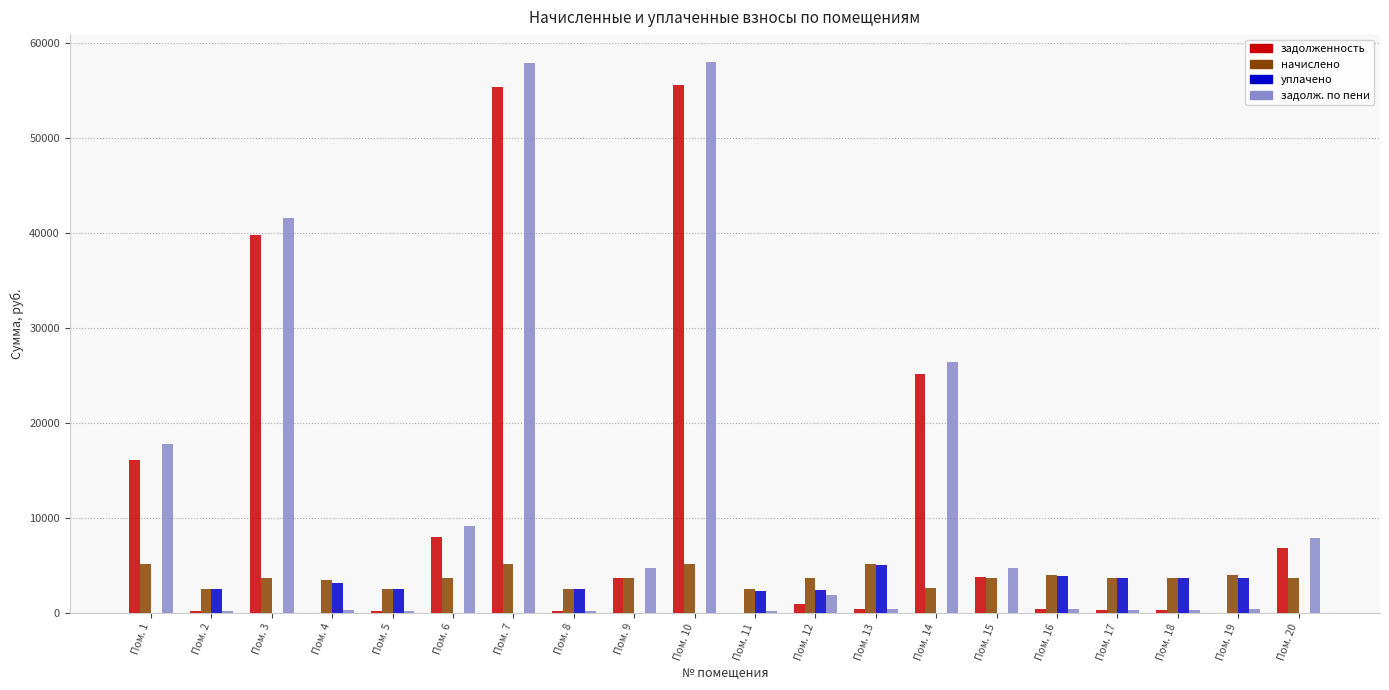

Does the chart contain stacked bars?

No